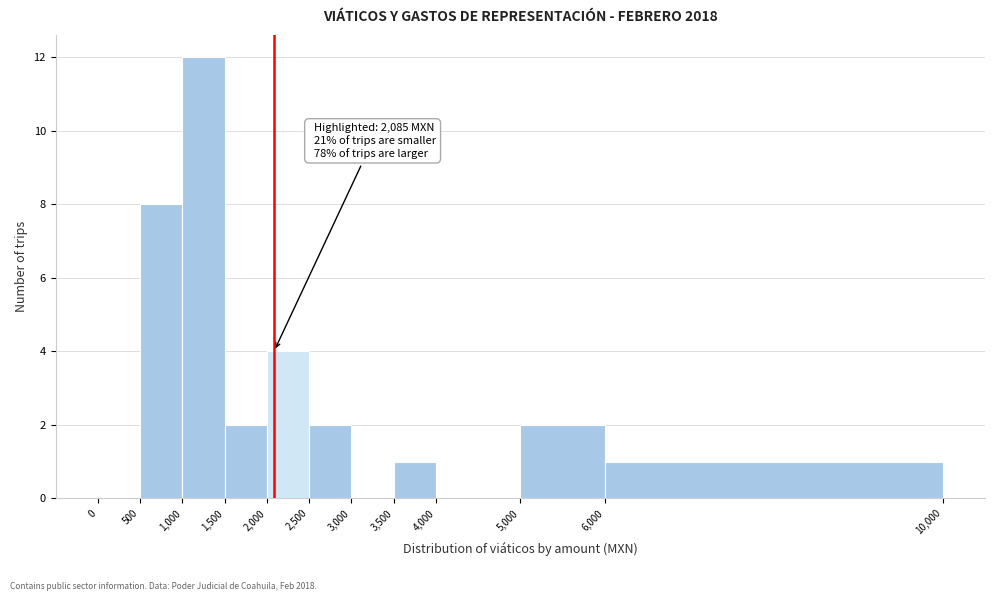

Over which range of the x-axis is the bar tallest?

1,000 to 1,500